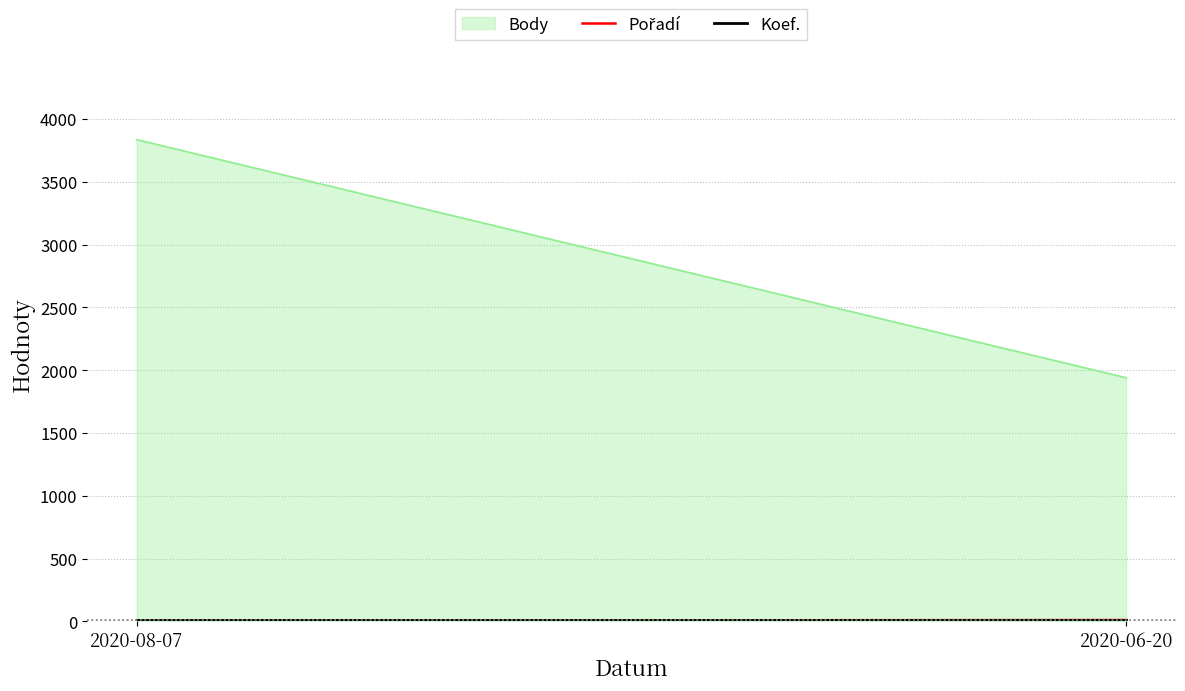

How many lines are shown in the chart?

1